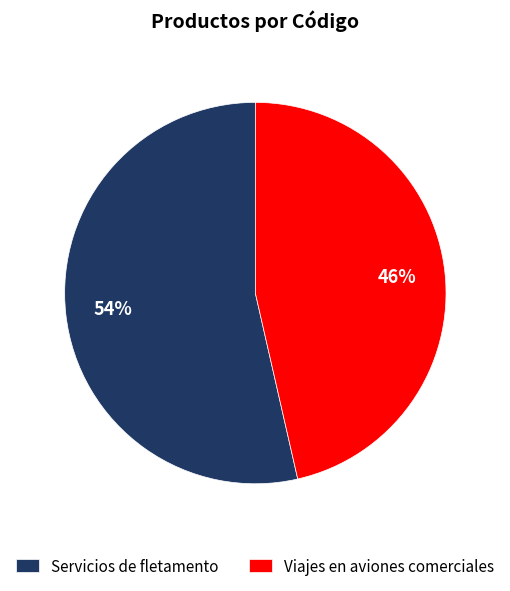

To the nearest percent, what portion does Viajes en aviones comerciales represent?

46%